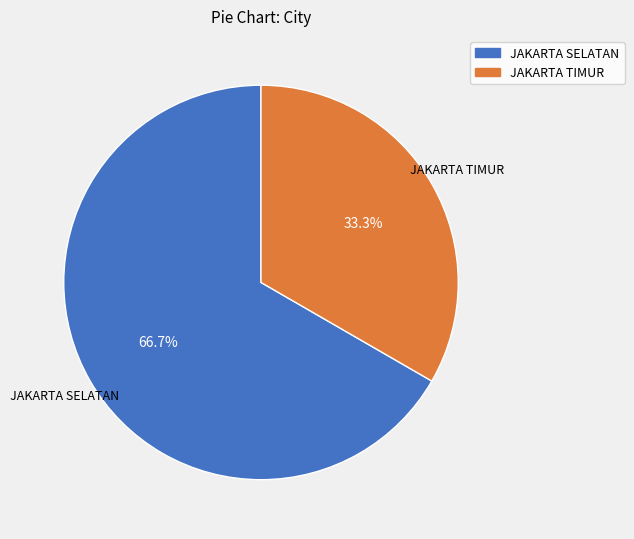

Rank the categories by value from lowest to highest.

JAKARTA TIMUR, JAKARTA SELATAN